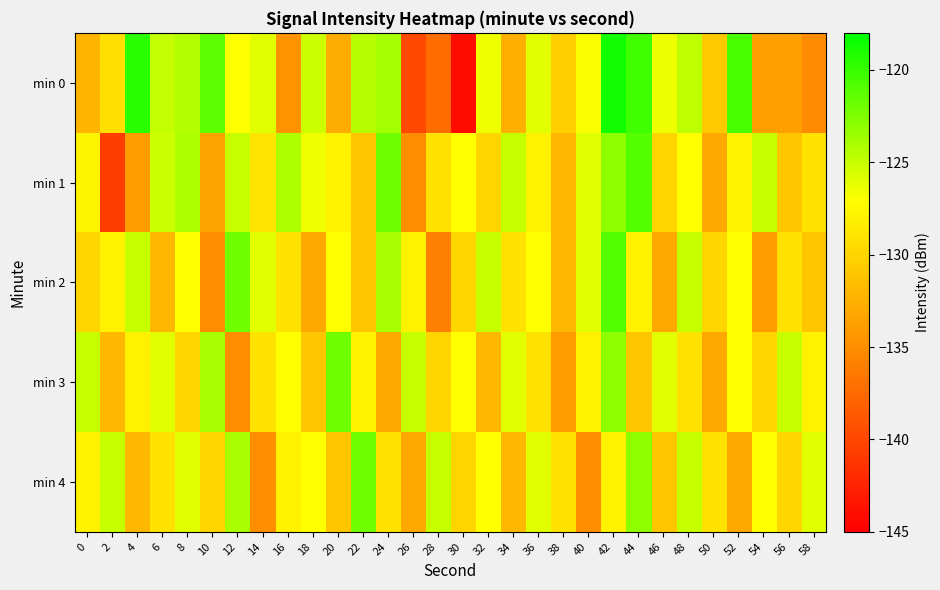

Count the number of categories in the chart.

30